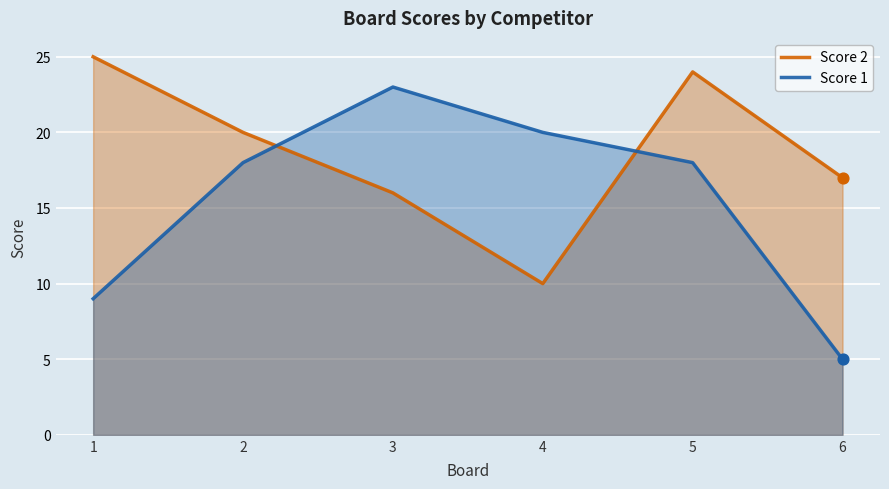

Which series has the largest total across all categories?

Score 2